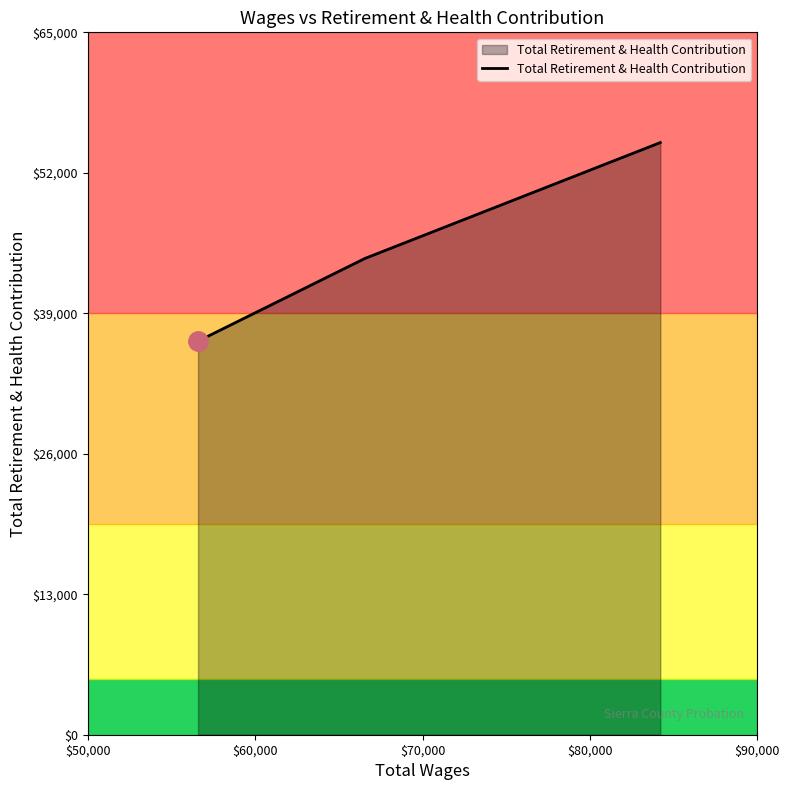

What is the difference between the second highest and minimum values?

7658